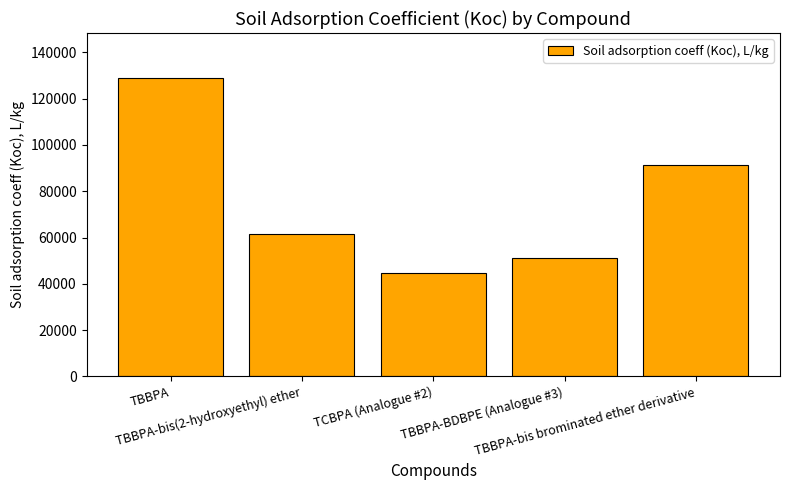

How many bars are there in total?

5